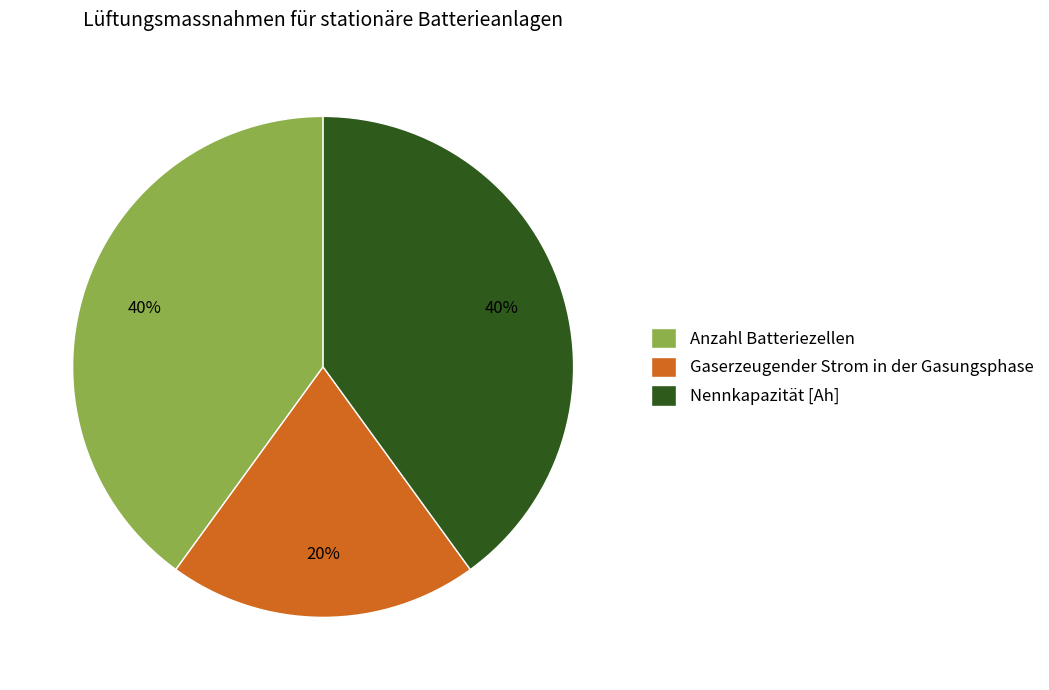

The Nennkapazität [Ah] slice represents 45% of the pie. True or false?

False